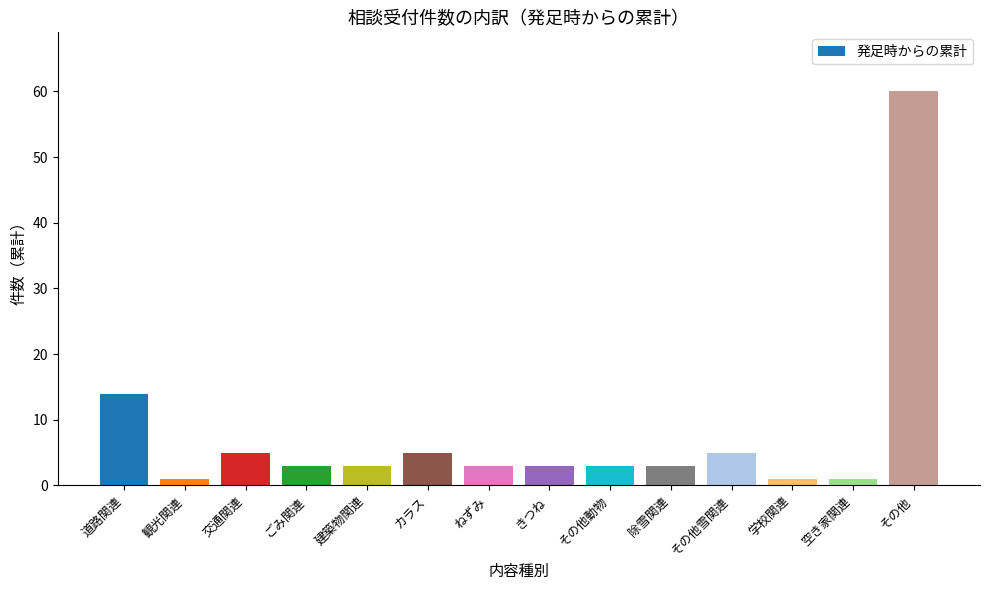

Are the bars horizontal?

No